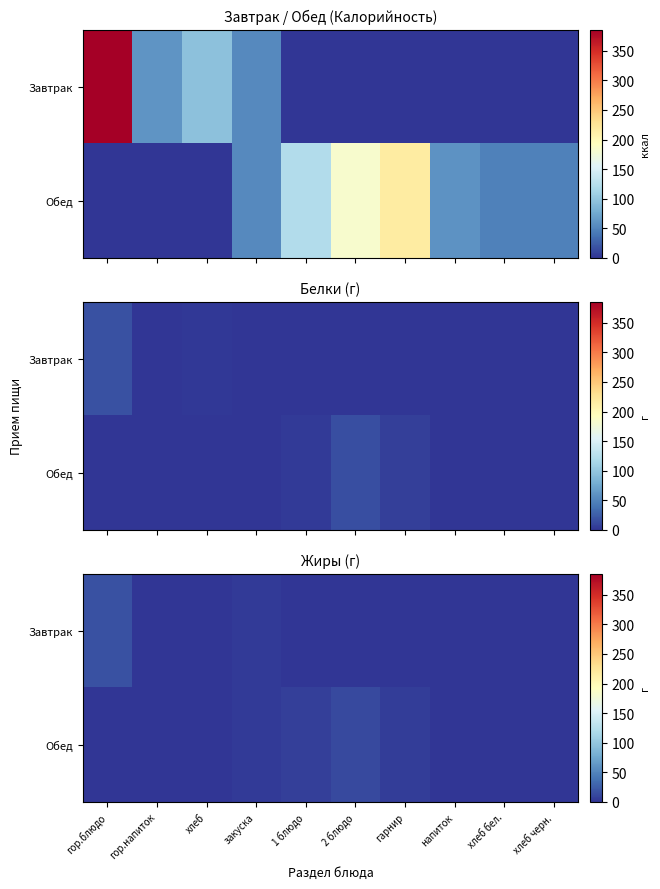

List the series in order of their peak value, highest first.

Завтрак, Обед